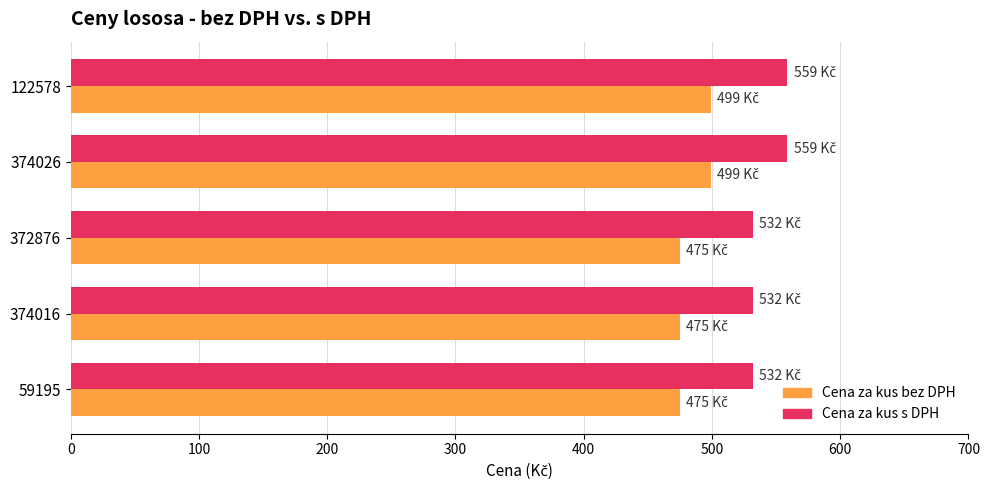

What is the difference between the highest and lowest values at 122578?

59.9